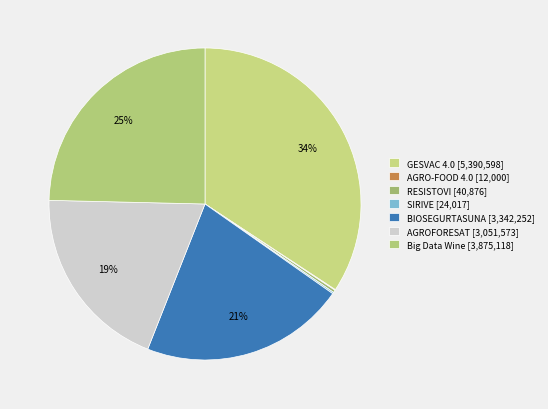

Rank the categories by value from lowest to highest.

AGRO-FOOD 4.0 [12000], SIRIVE [24017], RESISTOVI [40876], AGROFORESAT [3051573], BIOSEGURTASUNA [3342252], Big Data Wine [3875118], GESVAC 4.0 [5390598]